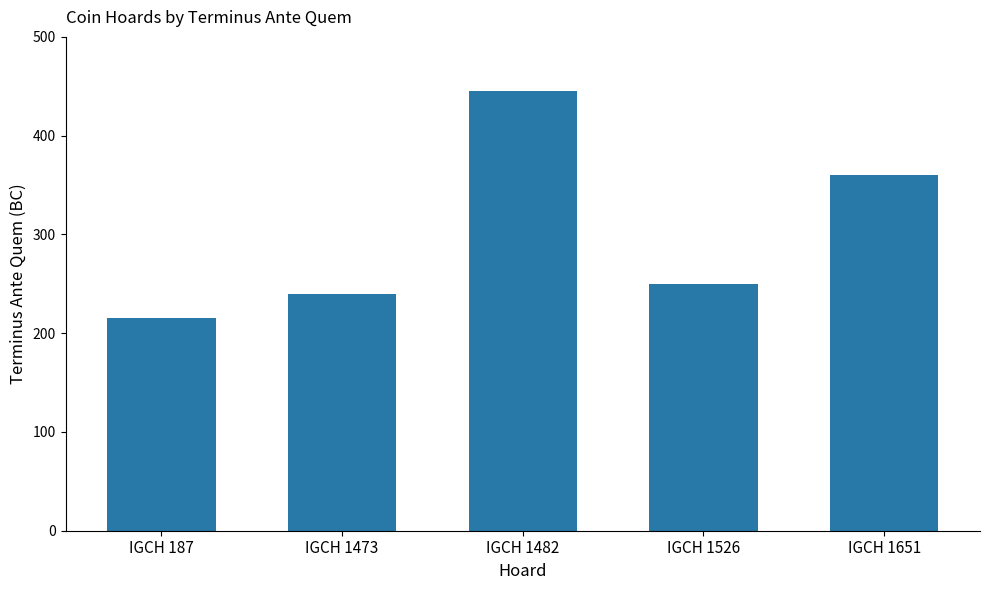

What is the ratio of the value at IGCH 187 to the value at IGCH 1473?

0.9